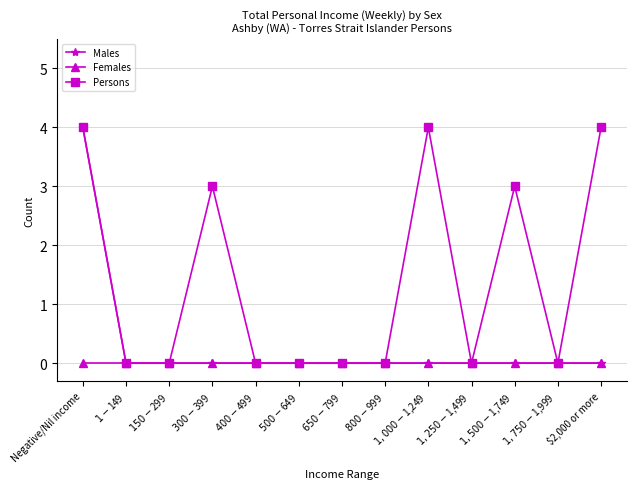

The value of Persons at Negative/Nil income is 4. True or false?

True